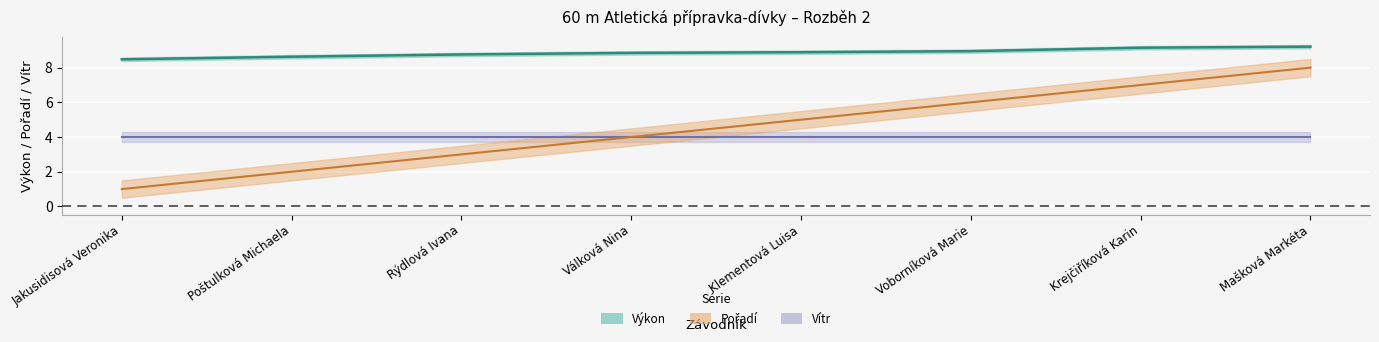

Is the value of Pořadí at Krejčiříková Karin greater than the value of Výkon at Mašková Markéta?

No